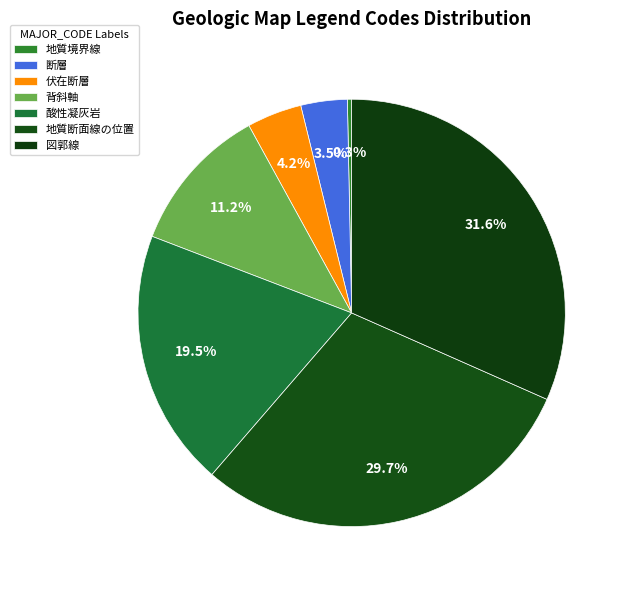

Count the number of slices in the pie.

7